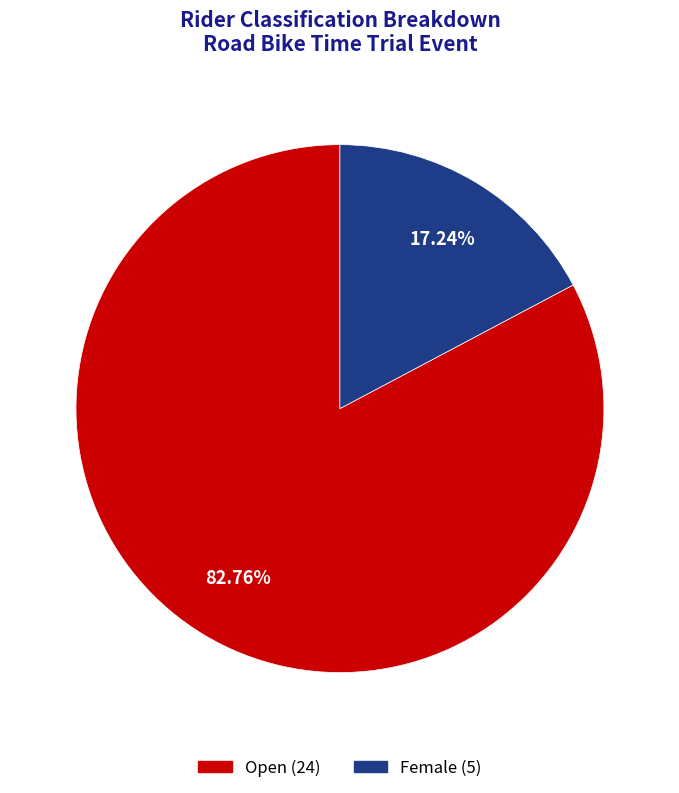

Rank the categories by value from highest to lowest.

Open, Female